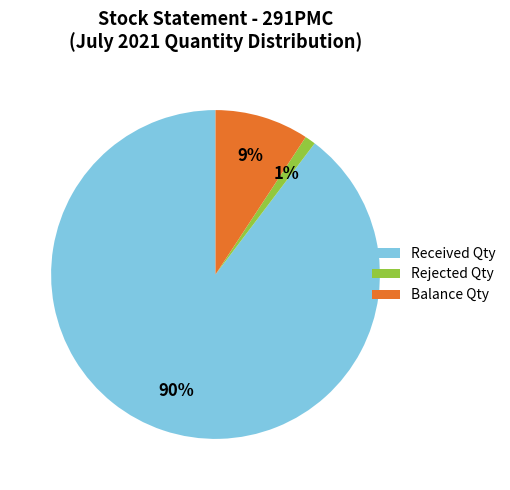

Rank the categories by value from highest to lowest.

Received Qty, Balance Qty, Rejected Qty